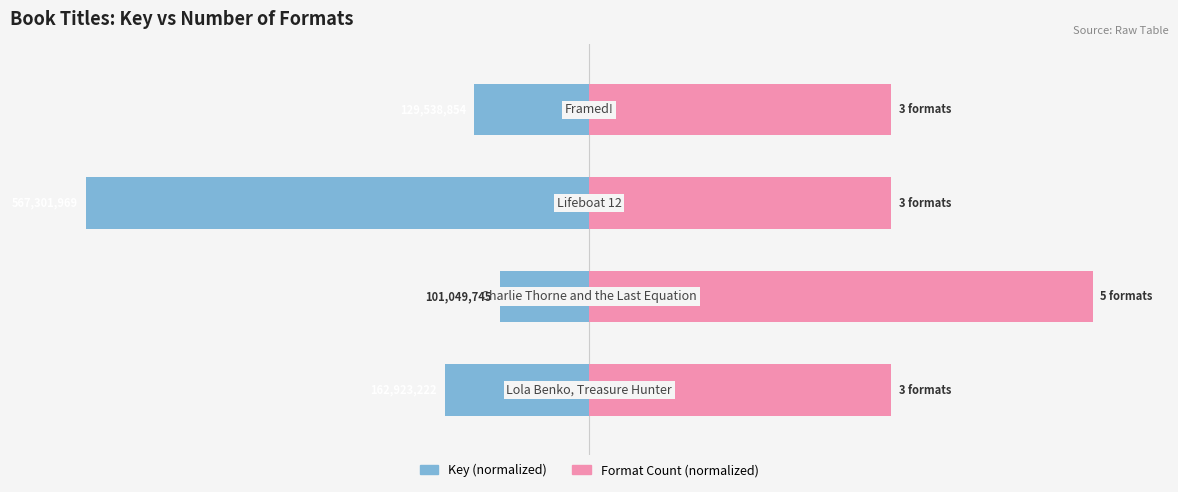

What is the sum of all Key (normalized) values?

-169.4